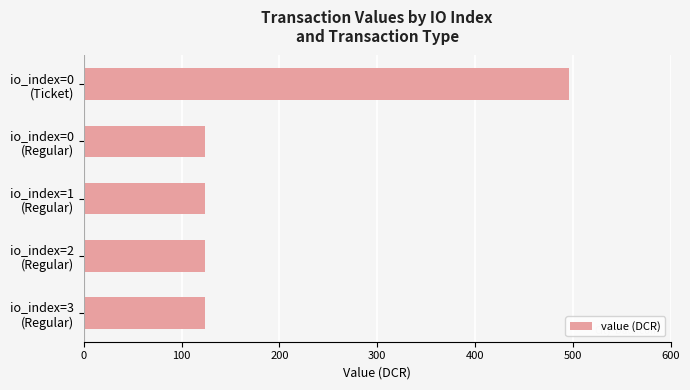

Are the bars horizontal?

Yes